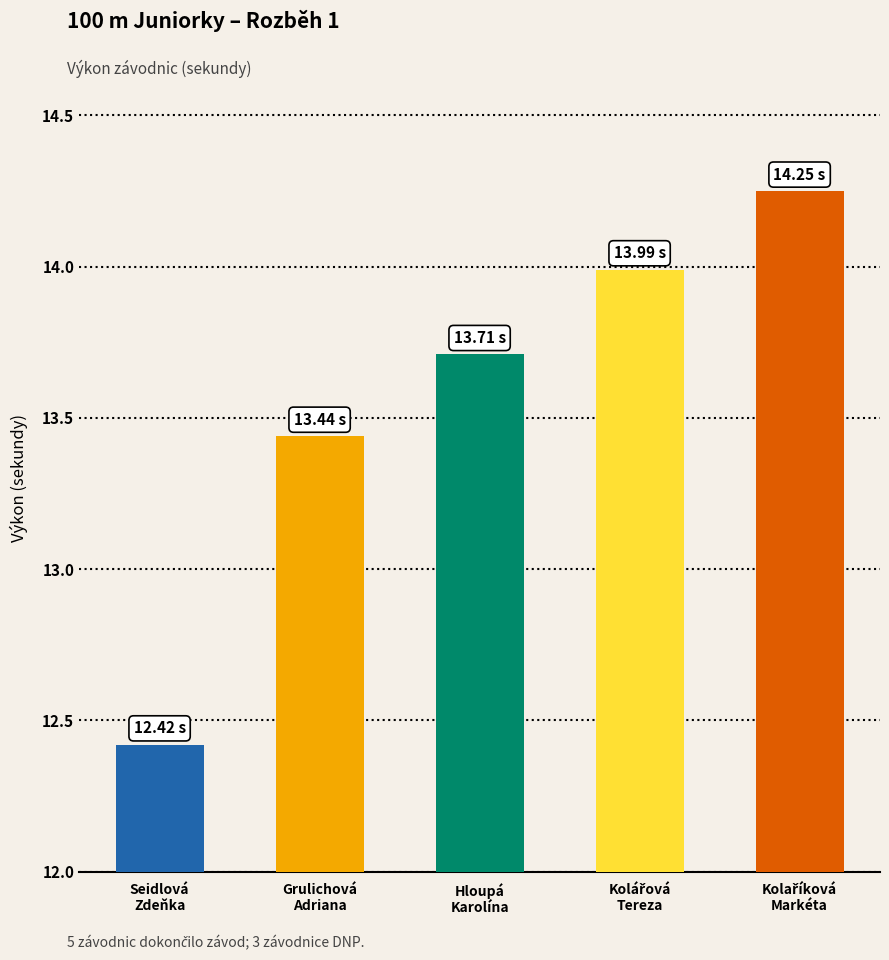

What value does the data have at Seidlová
Zdeňka?

12.4